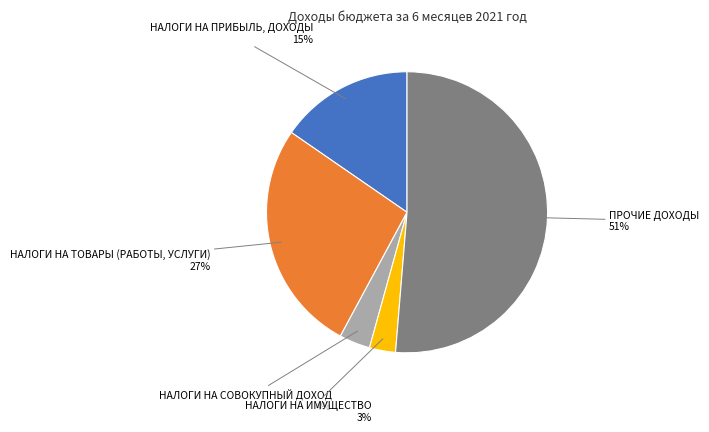

Is there a majority slice in this chart?

Yes